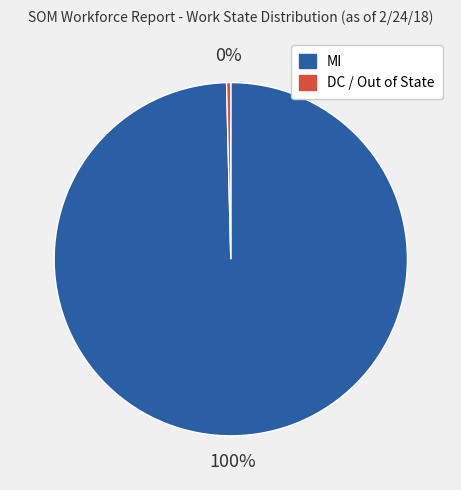

Does MI account for over 50% of the chart?

Yes